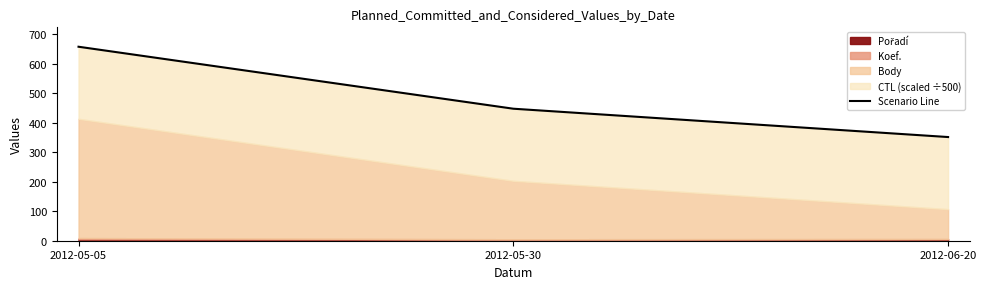

What is the value of the 1st point from the left?

657.2